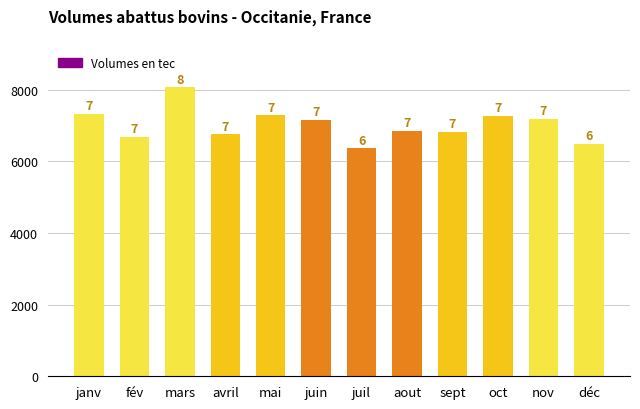

How many bars are there in total?

12